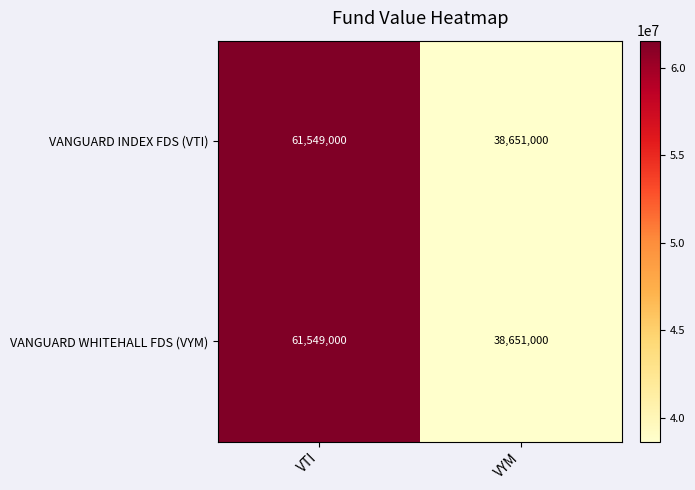

At how many categories does at least one series exceed 47882131?

1